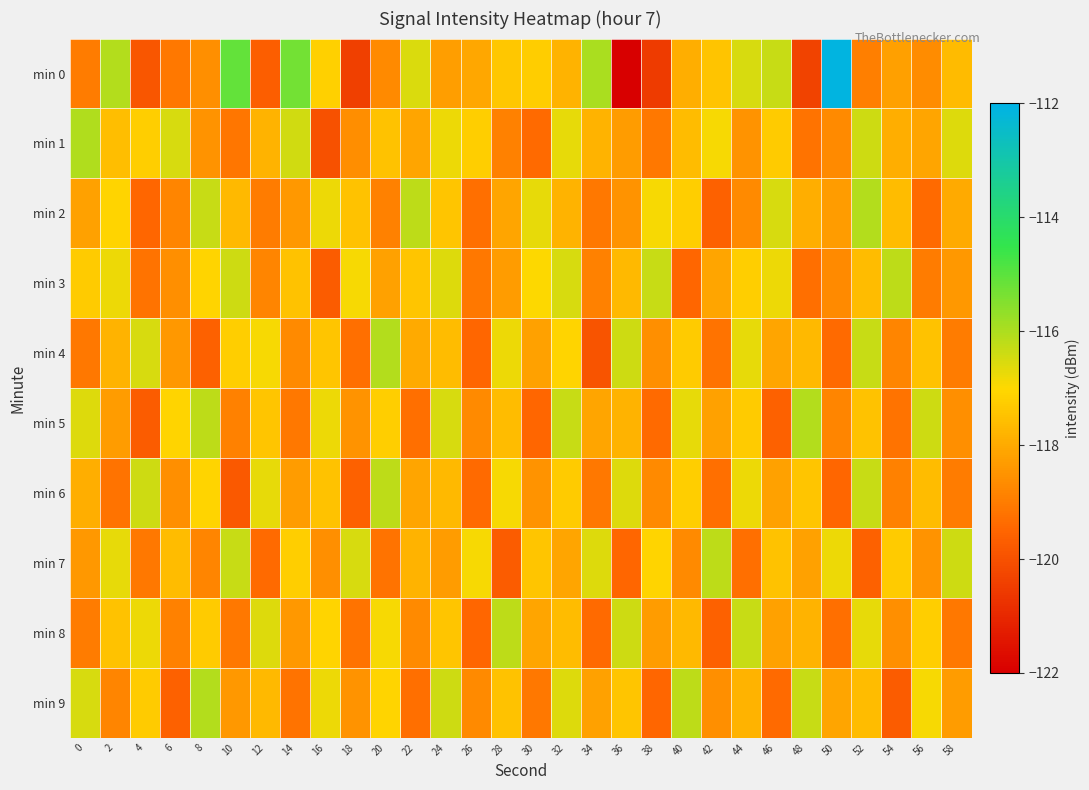

At which category is the sum across all series the highest?

32